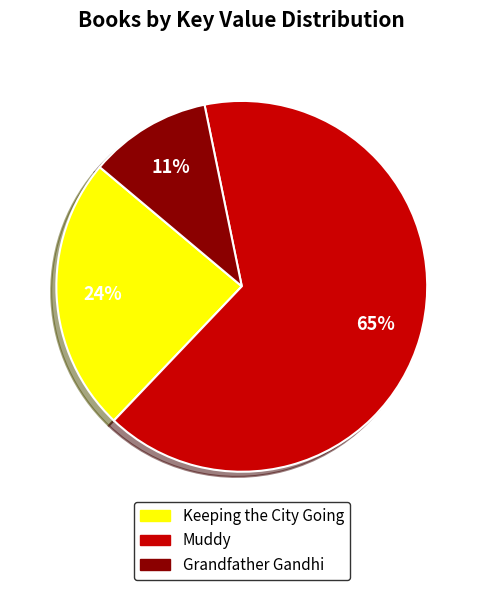

How many slices are in this pie chart?

3